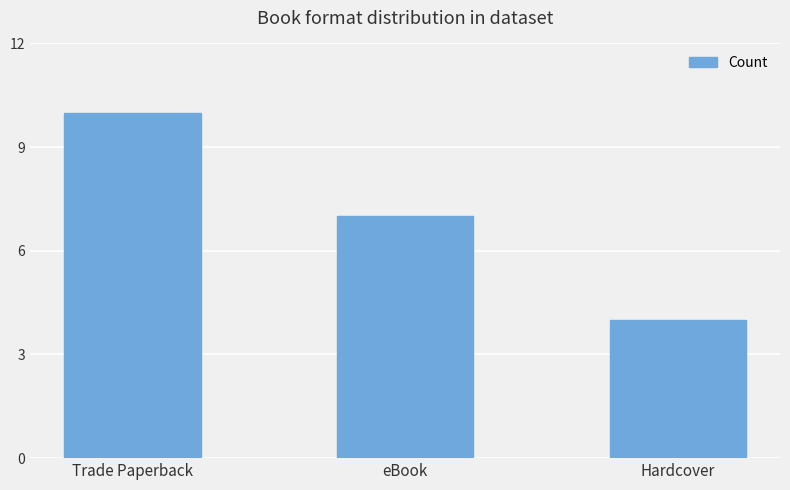

Which has a higher value, eBook or Trade Paperback?

Trade Paperback